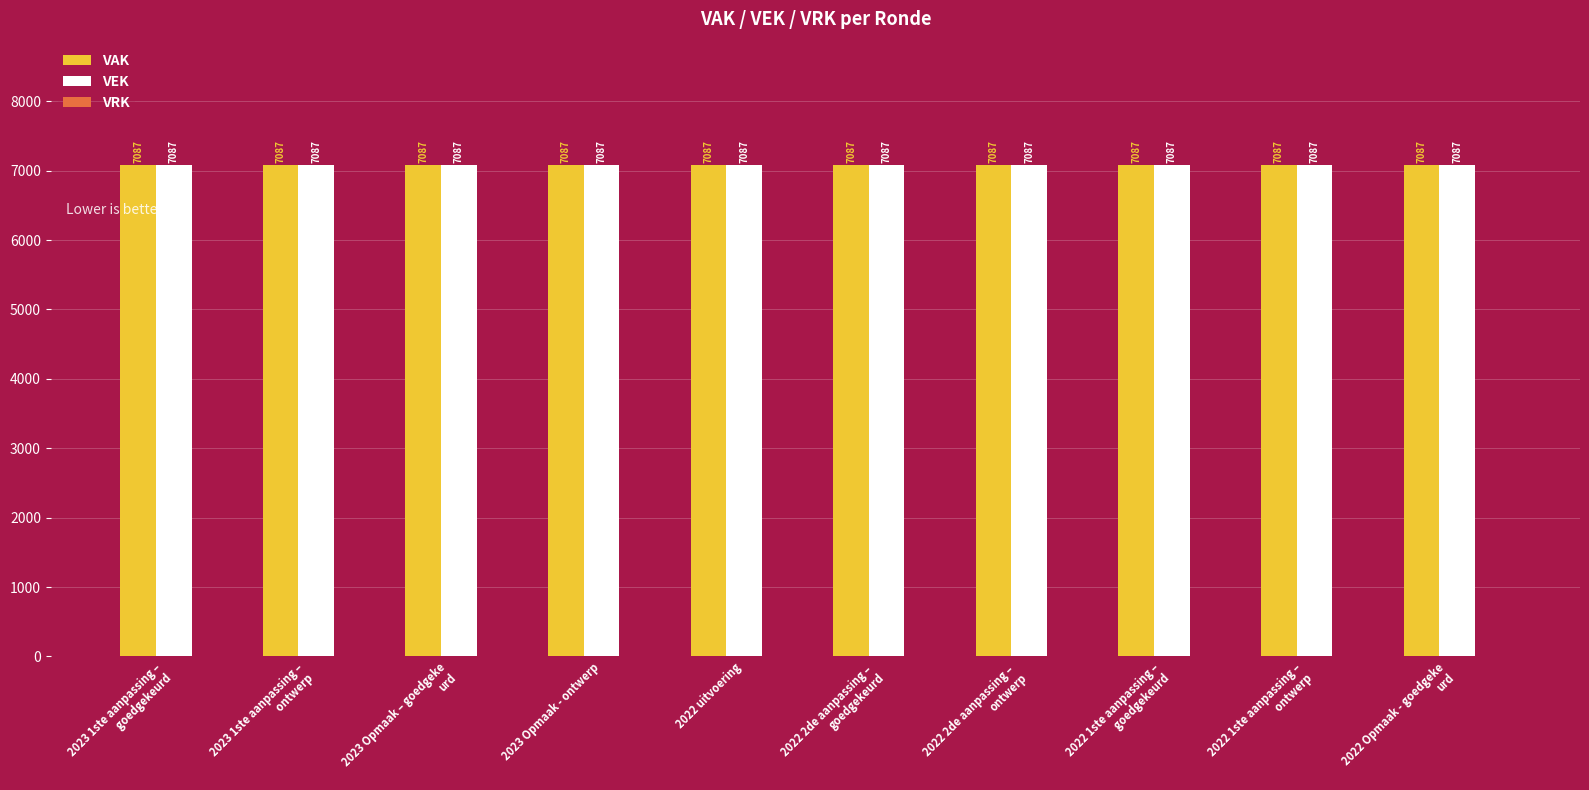

Is it true that VRK equals 0 at 2022 2de aanpassing – 
goedgekeurd?

True